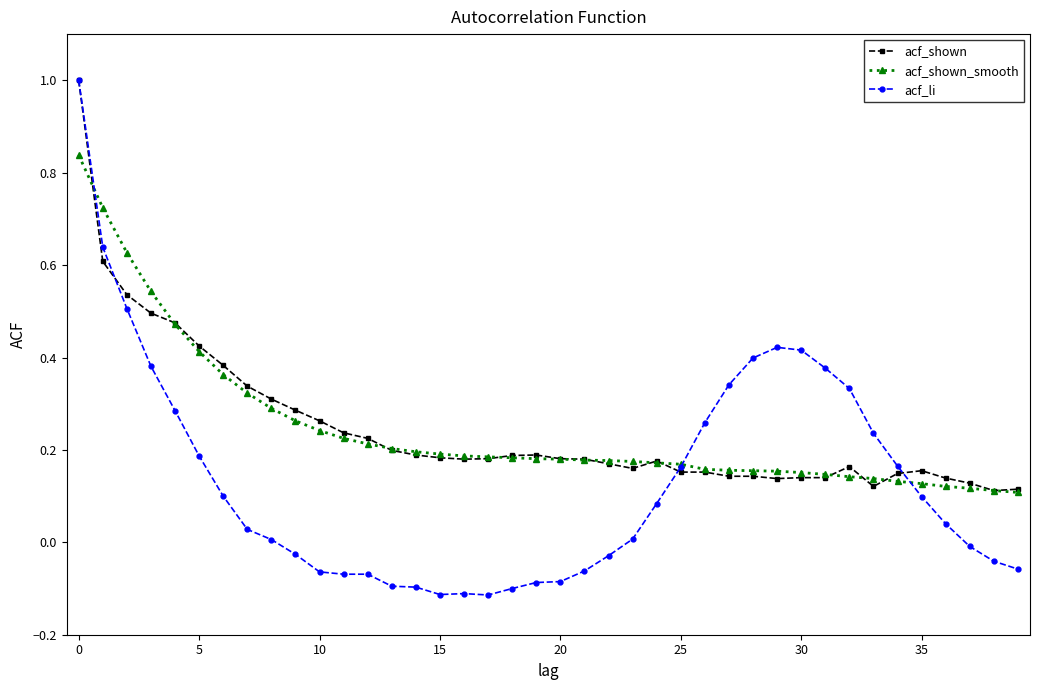

Which series has the largest range (max minus min)?

acf_li